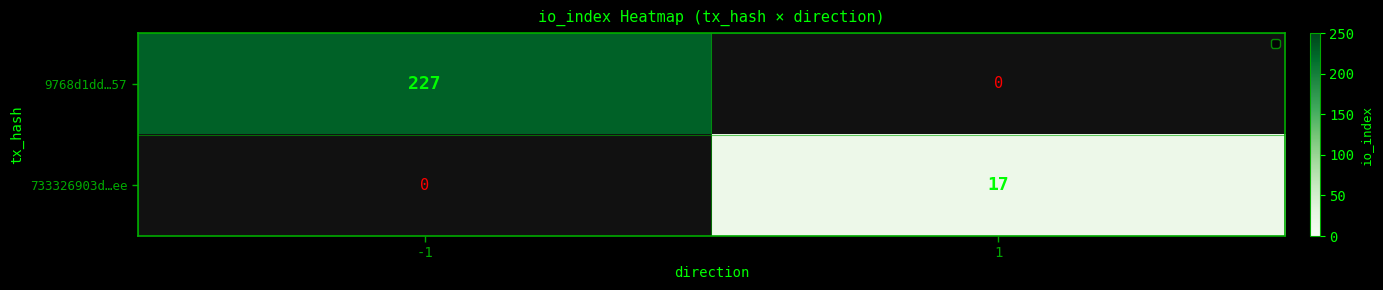

What is the minimum value shown in the chart?

17.0